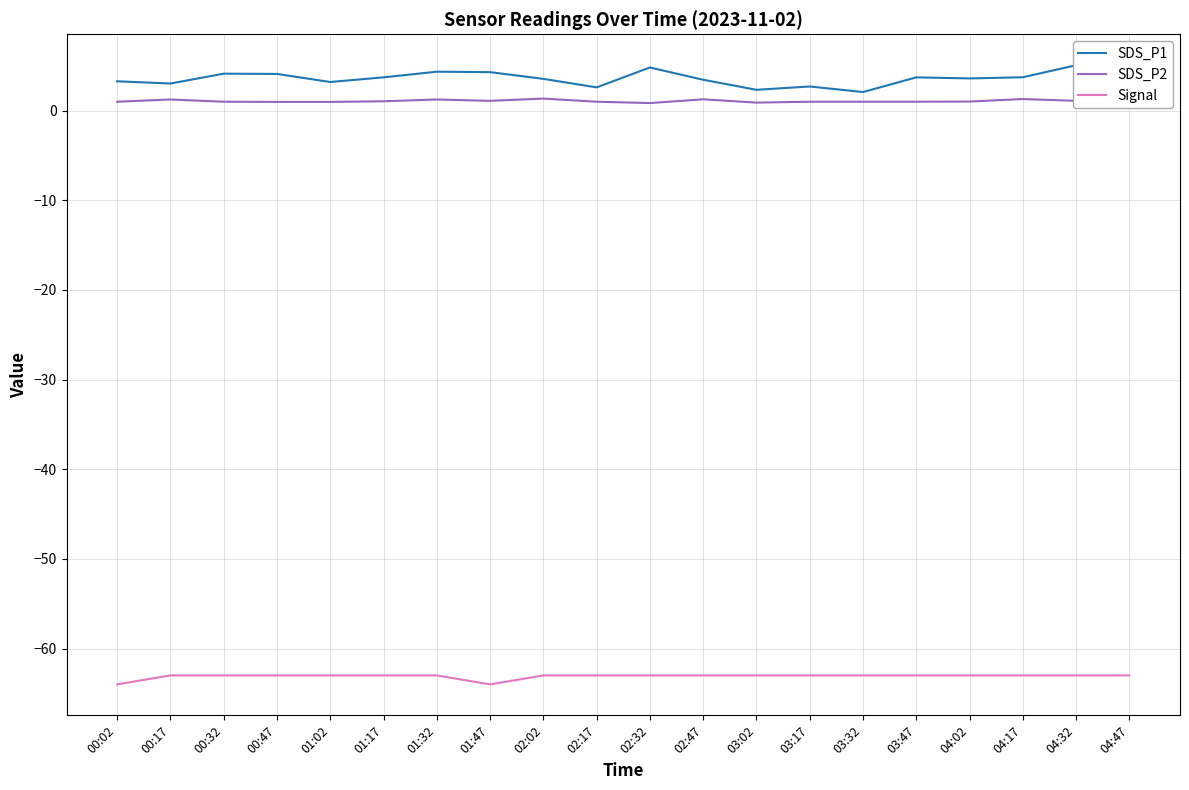

Rank the categories by Signal value from highest to lowest.

00:17, 00:32, 00:47, 01:02, 01:17, 01:32, 02:02, 02:17, 02:32, 02:47, 03:02, 03:17, 03:32, 03:47, 04:02, 04:17, 04:32, 04:47, 00:02, 01:47